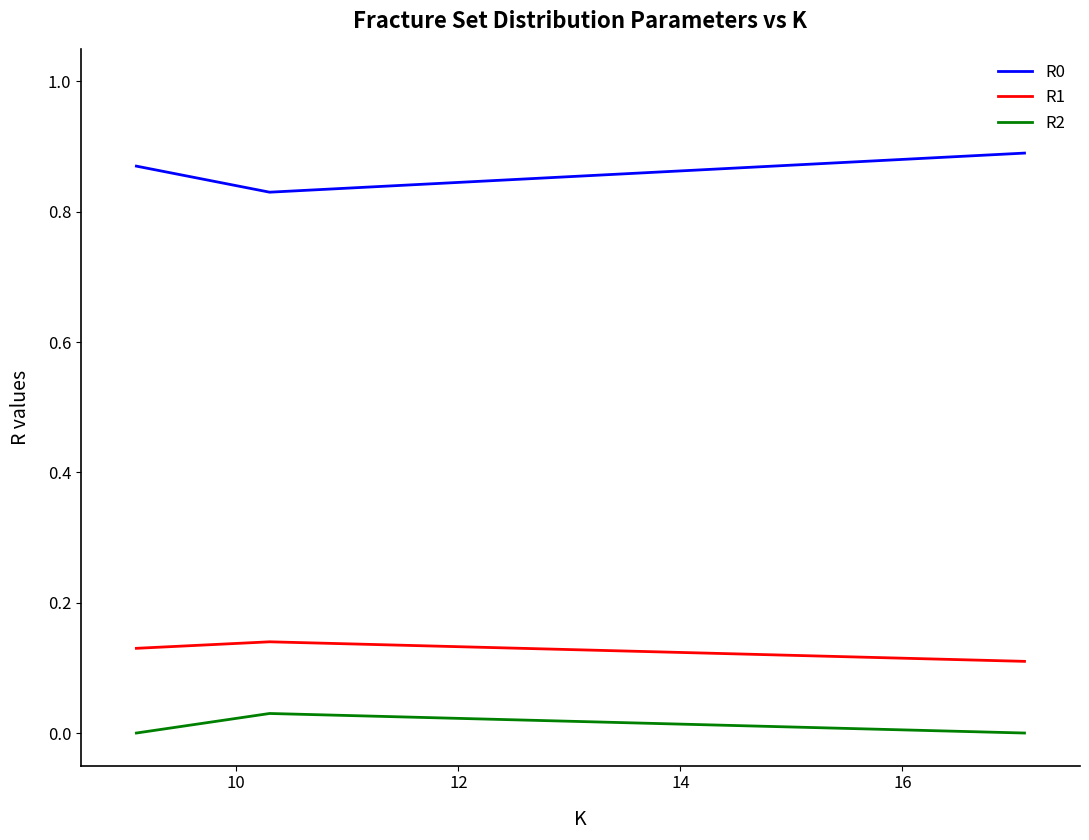

Which series has the largest total across all categories?

R0